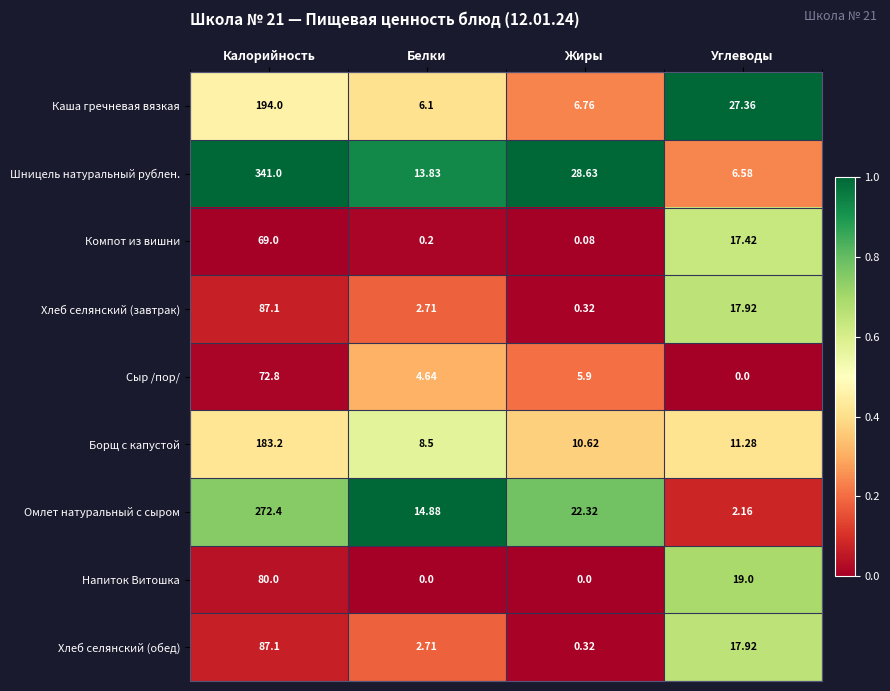

At how many categories does at least one series exceed 0?

4